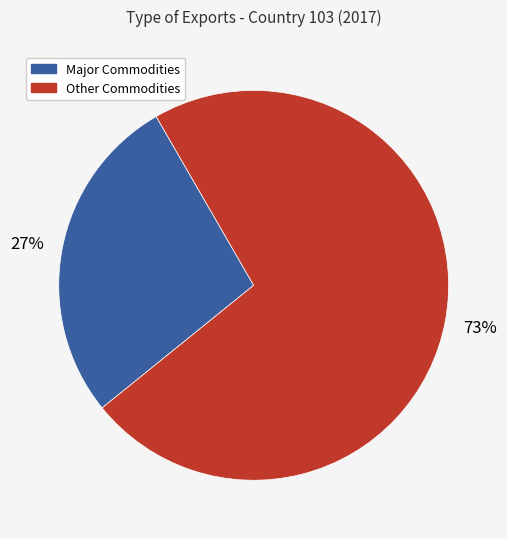

How many segments does this pie chart have?

2